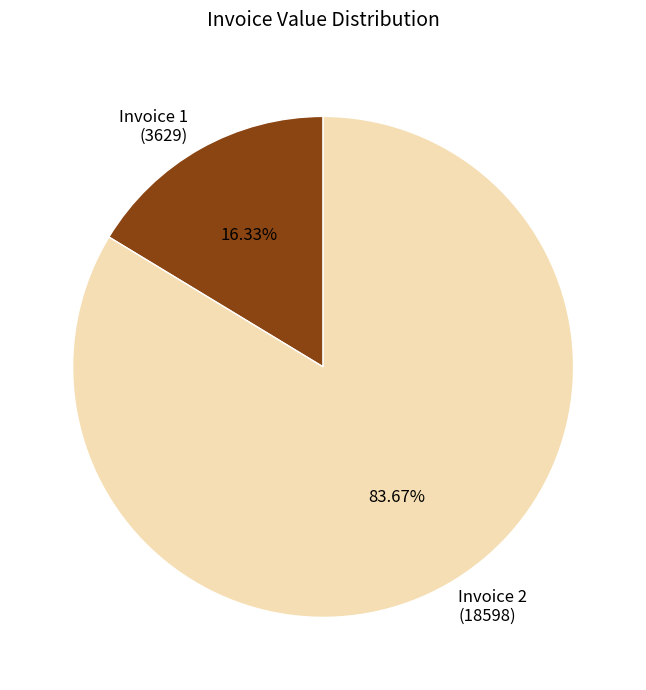

Count the number of slices in the pie.

2